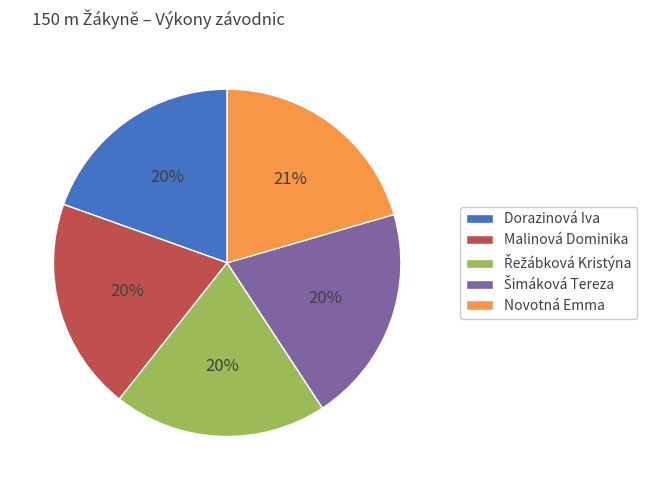

What percentage is the Novotná Emma slice, to the nearest percent?

21%